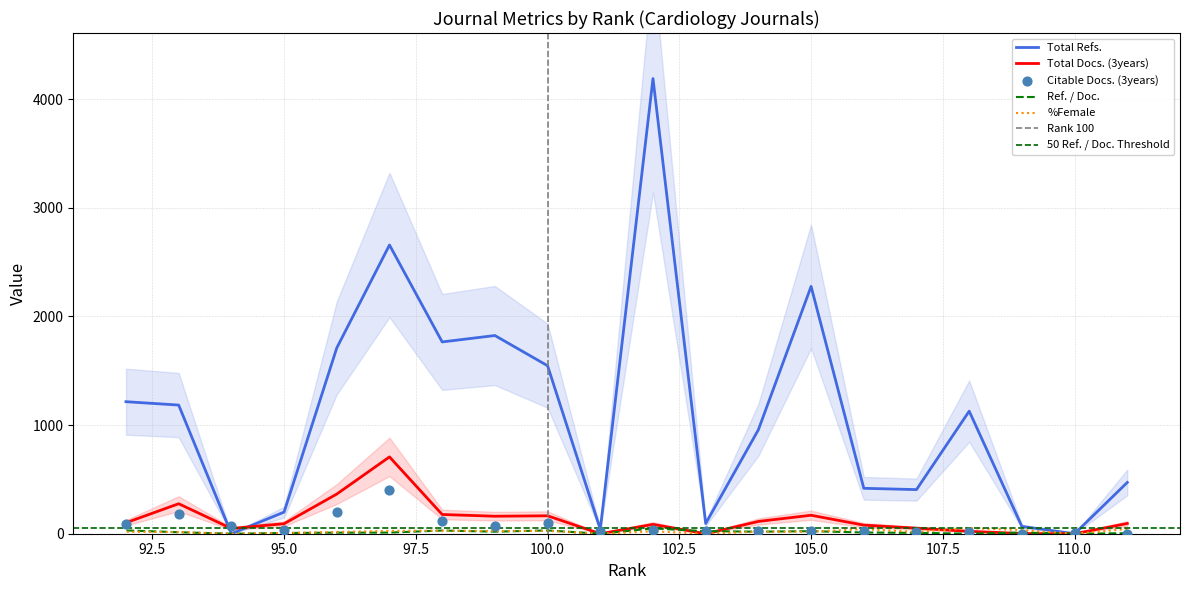

Which series has the widest spread of Y values?

Total Refs.